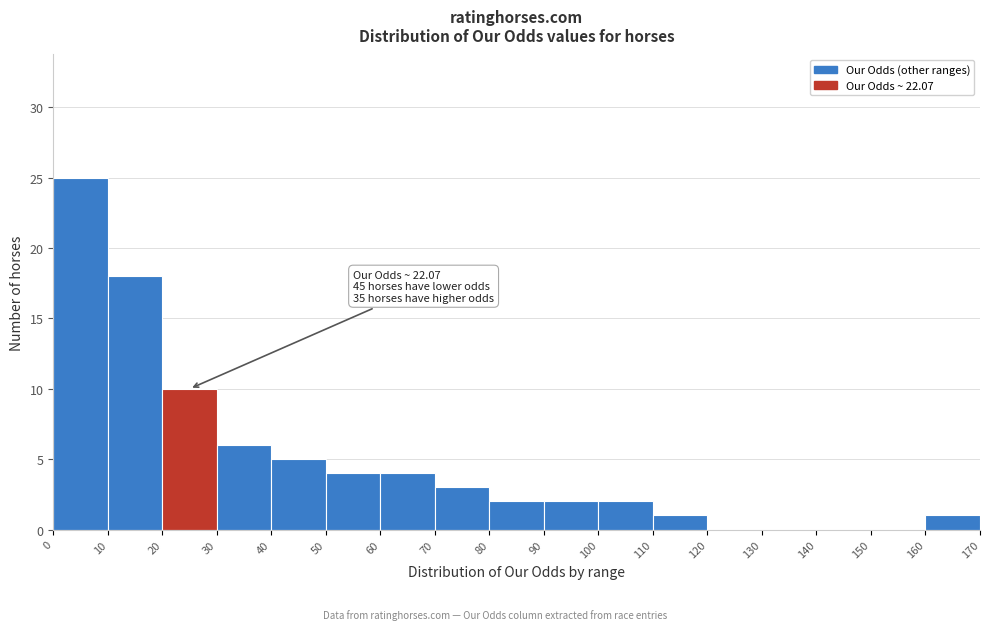

Over which range of the x-axis is the bar tallest?

0 to 10